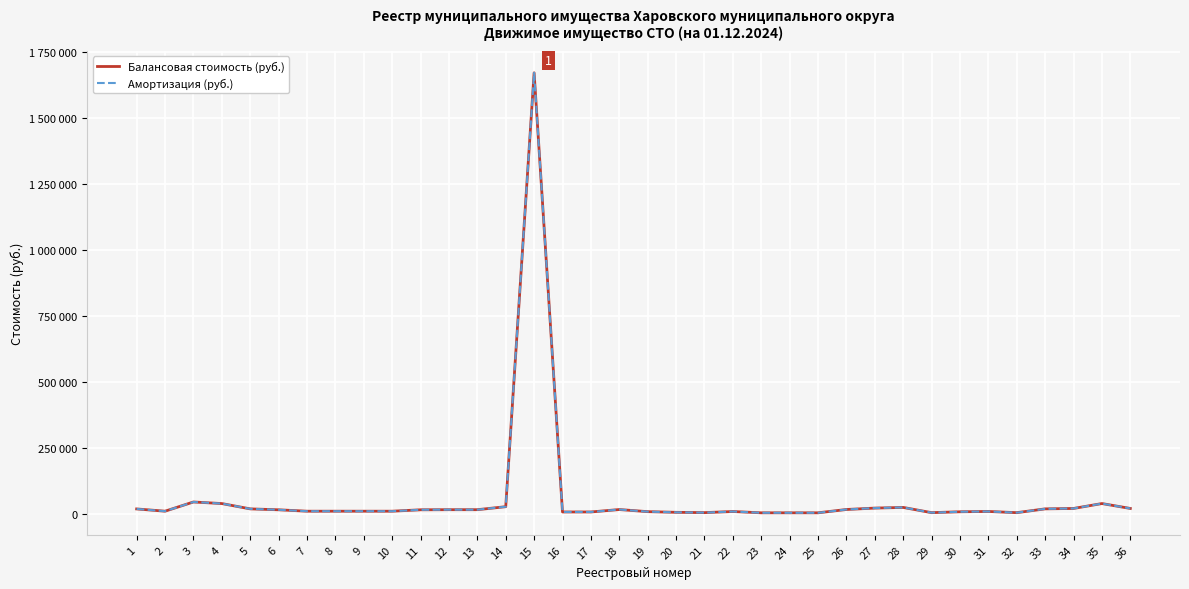

Which series has the largest range (max minus min)?

Балансовая стоимость (руб.)